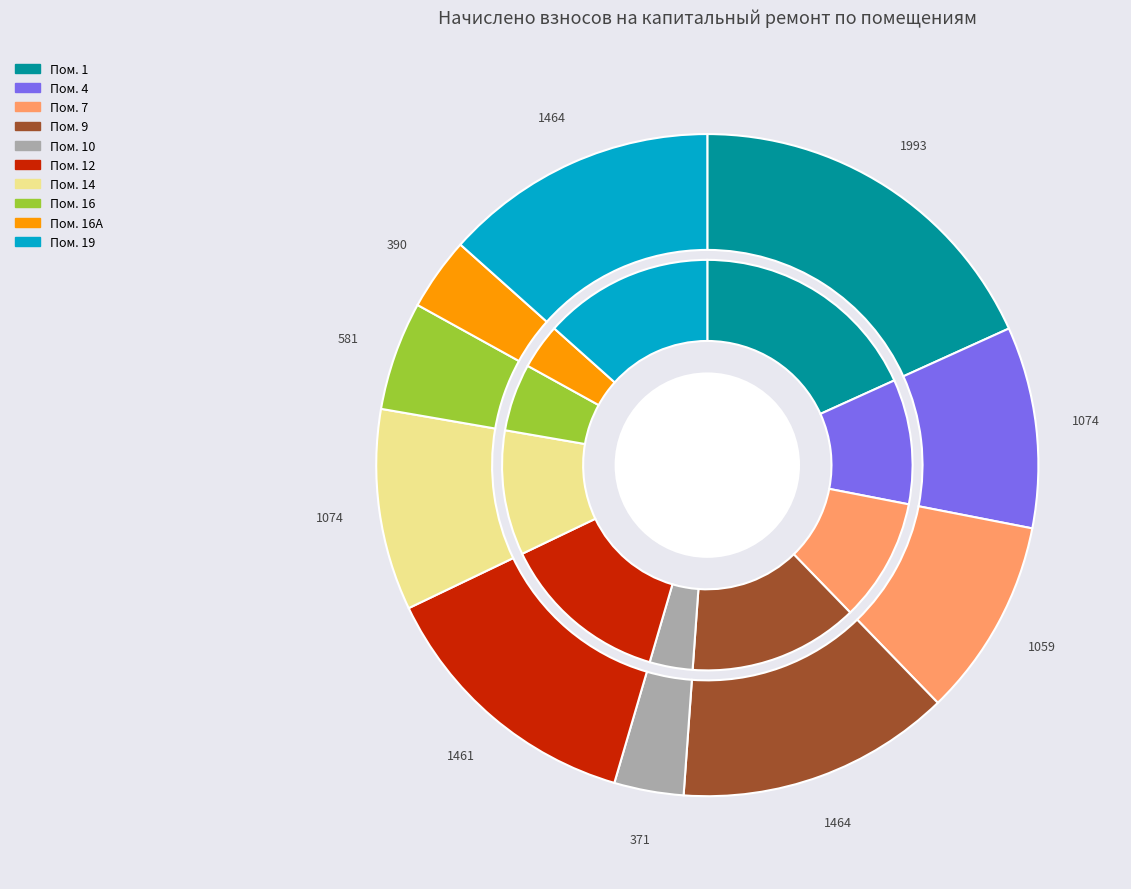

What is the ratio of the value at 10 to the value at 9?

0.3